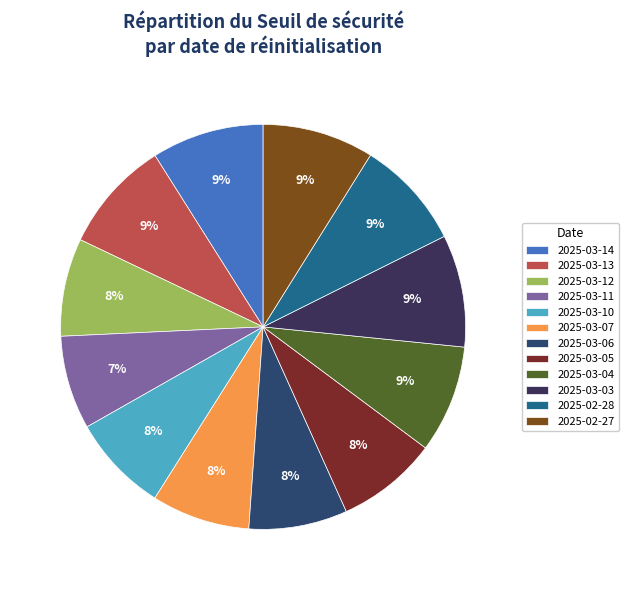

What is the smallest slice in the pie chart?

2025-03-11